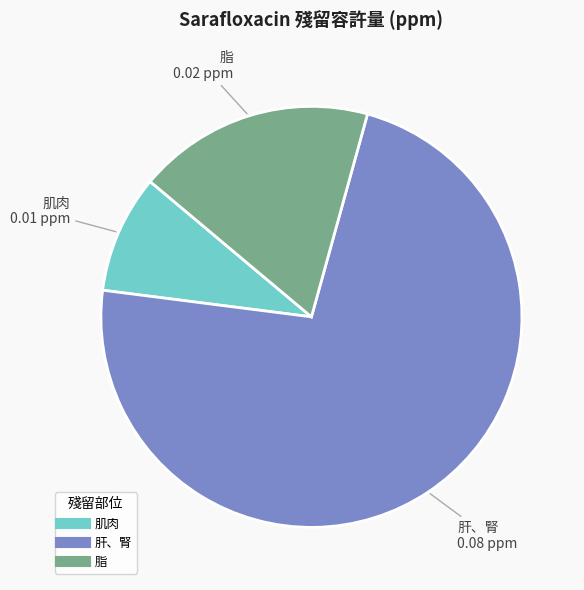

The 脂 slice represents 18% of the pie. True or false?

True